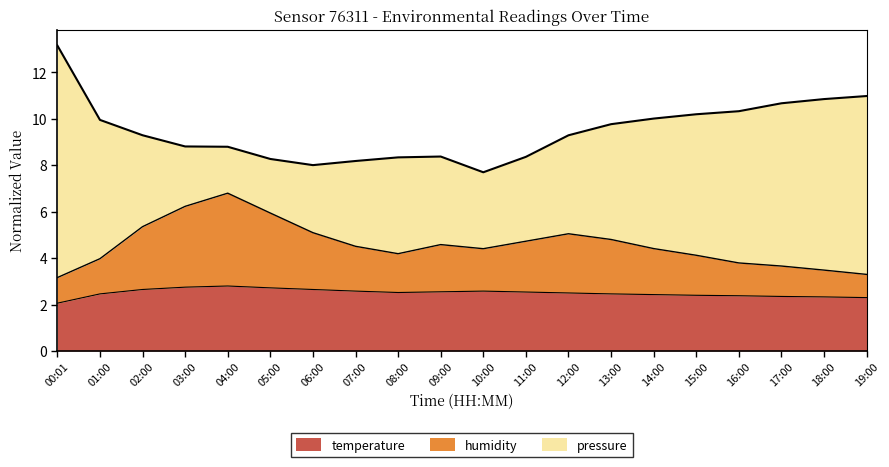

What is the label of the 13th point from the left?

12:00